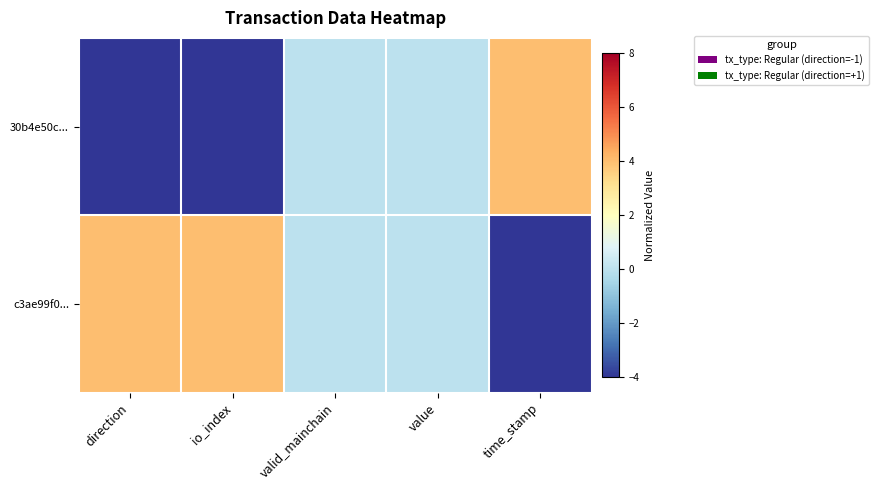

Reading left to right, what are all the values shown in this chart?

30b4e50c...: direction=-4	io_index=-4	valid_mainchain=0	value=0	time_stamp=4
c3ae99f0...: direction=4	io_index=4	valid_mainchain=0	value=0	time_stamp=-4